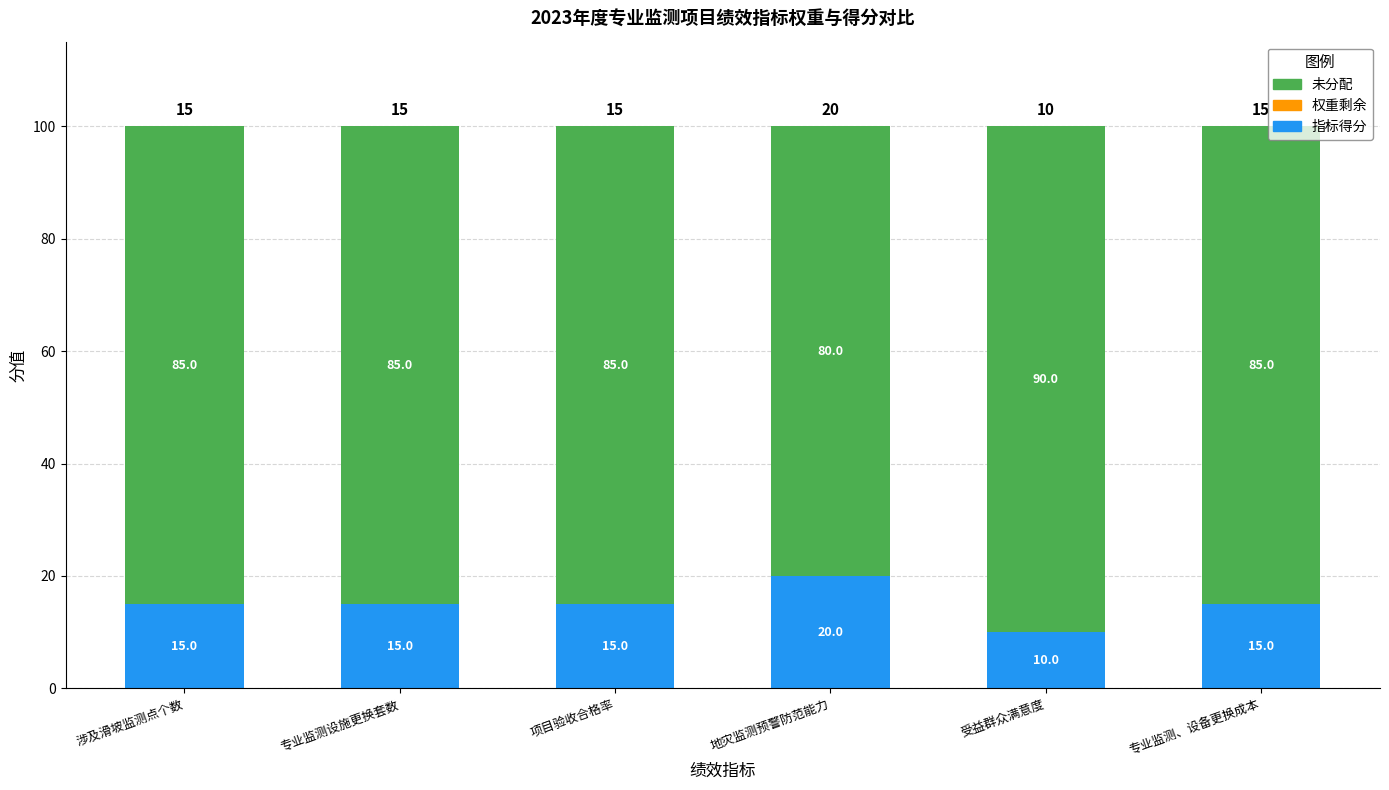

What is the difference between the second highest and minimum values in the 指标得分 series?

5